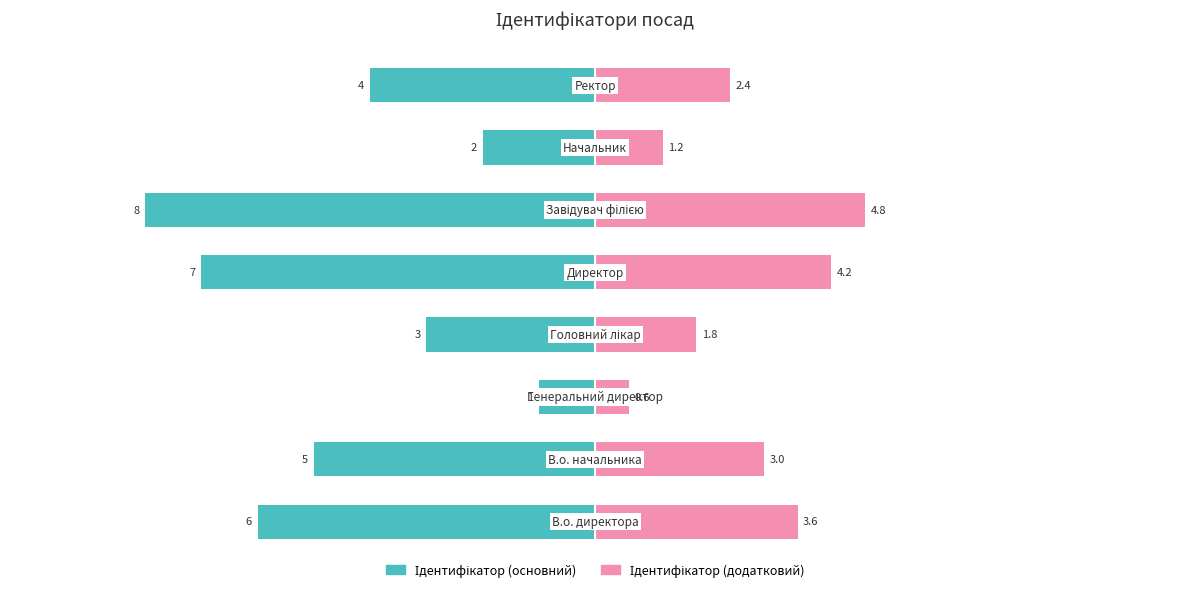

What are all the series names shown in the legend?

Ідентифікатор (основний), Ідентифікатор (додатковий)